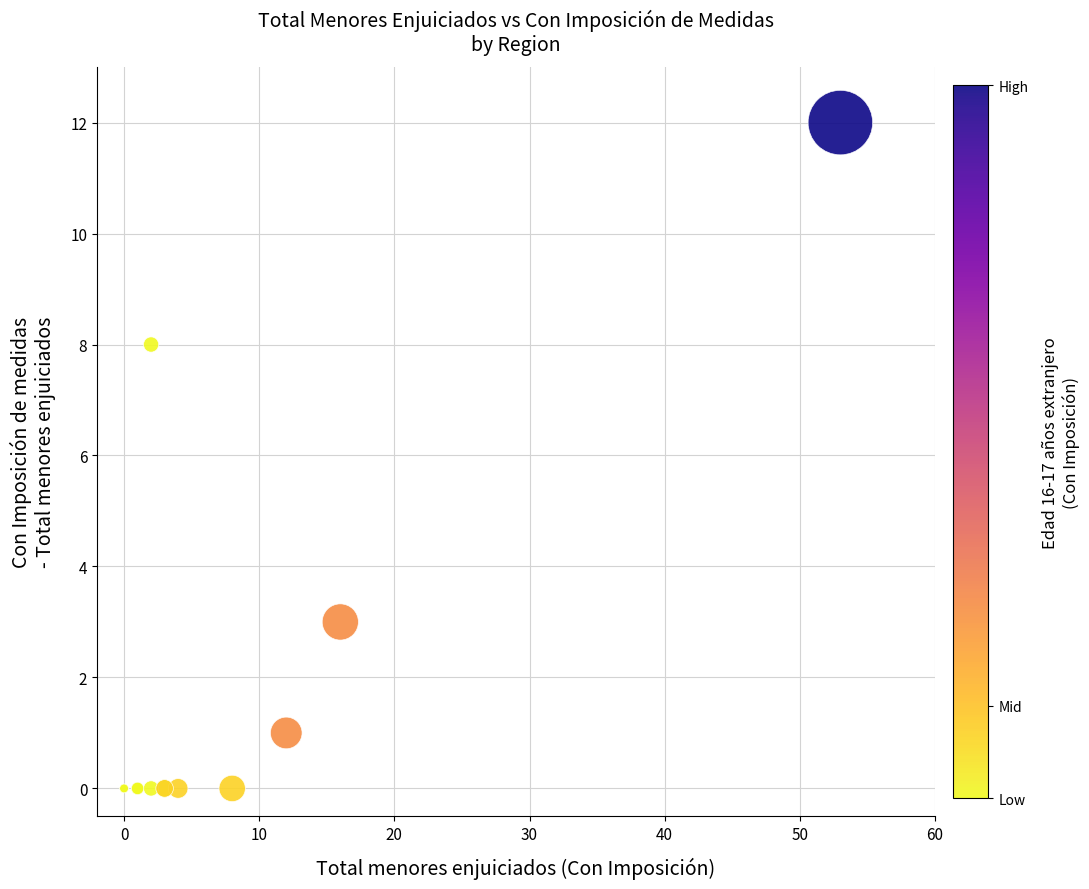

What Y value in the scatter plot is closest to 6?

8